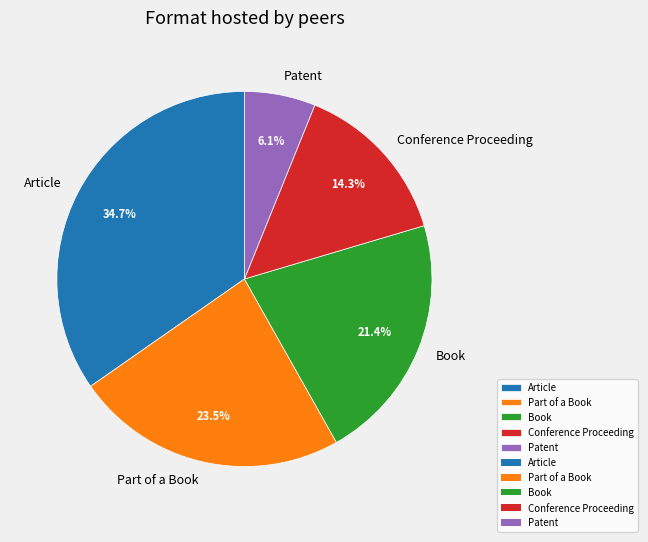

What percentage do Conference Proceeding and Part of a Book together represent?

37.8%